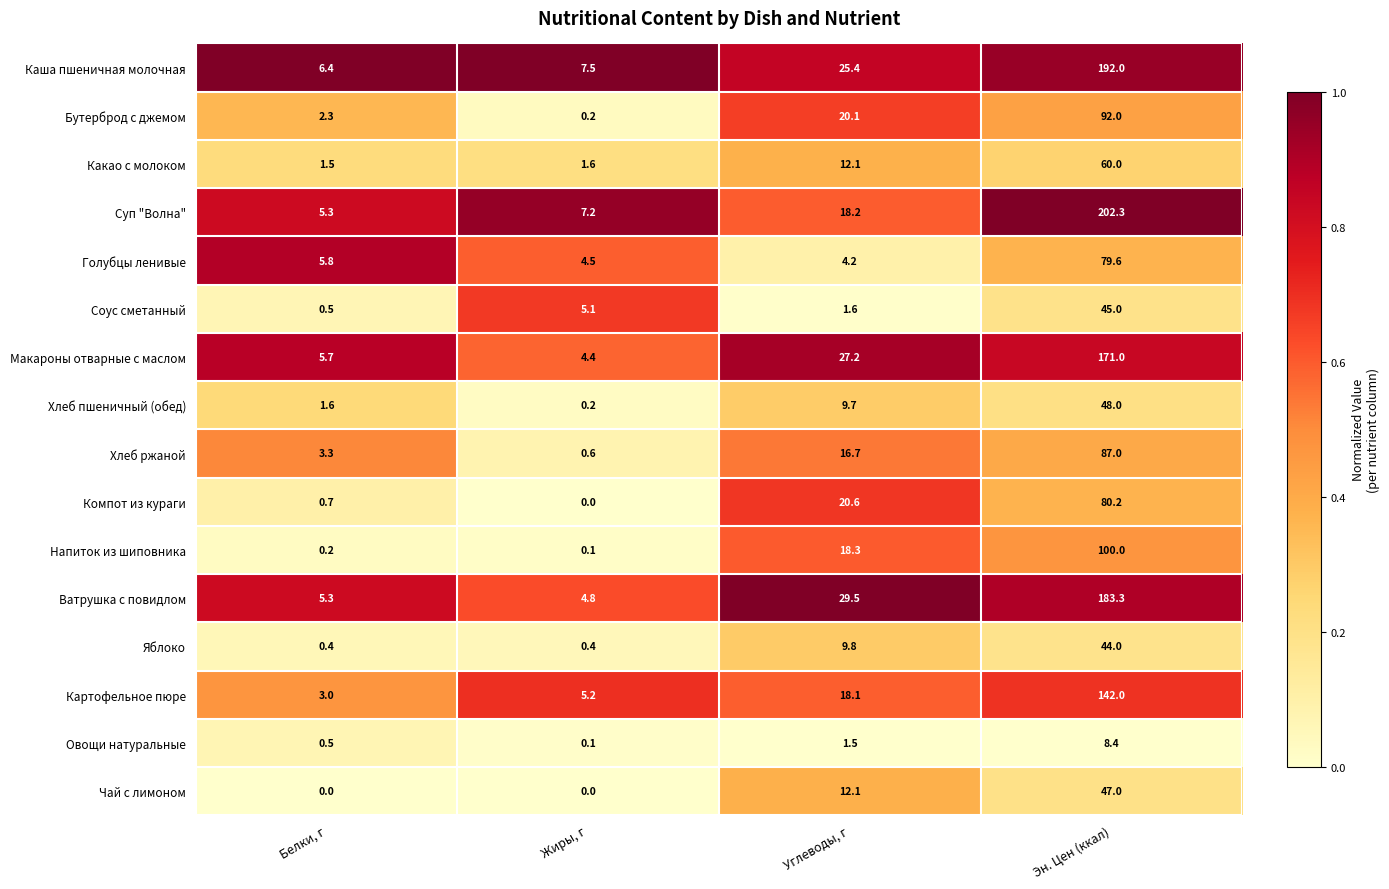

What value does the Суп "Волна" series have at Эн. Цен (ккал)?

202.3